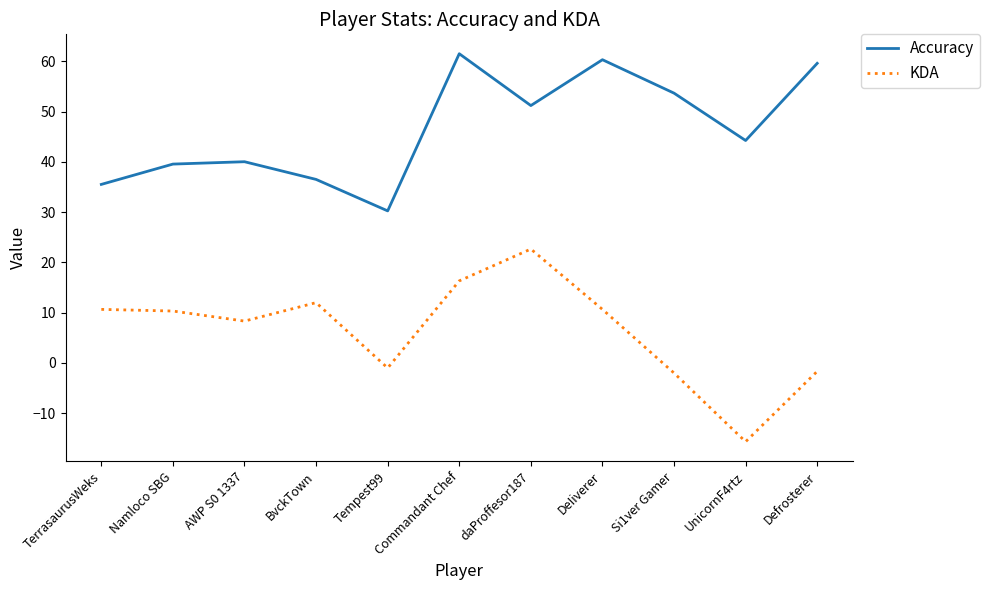

What is the difference between the KDA values at Commandant Chef and daProffesor187?

6.3